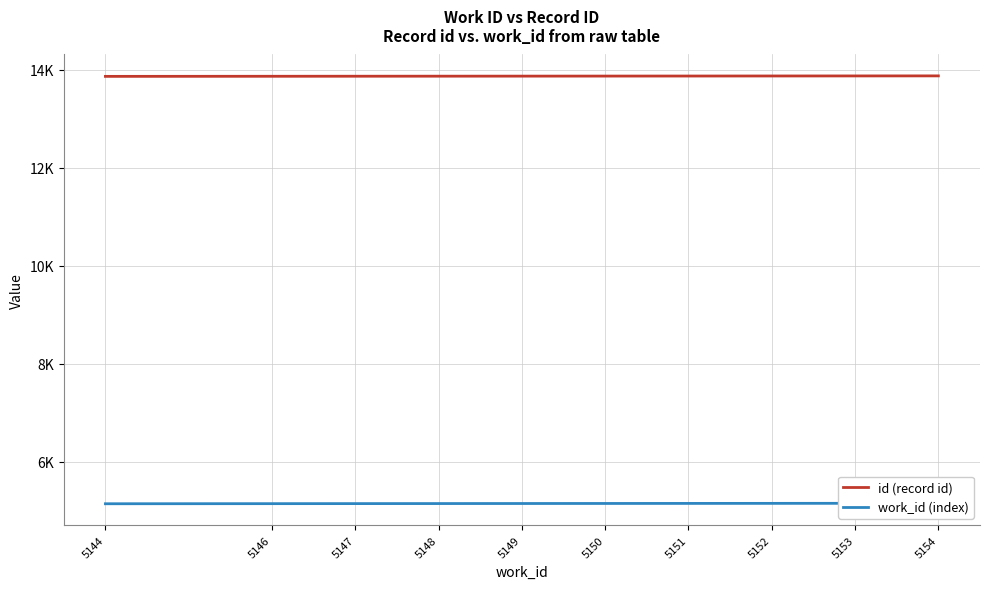

List the series in order of their overall mean, lowest first.

work_id (index), id (record id)